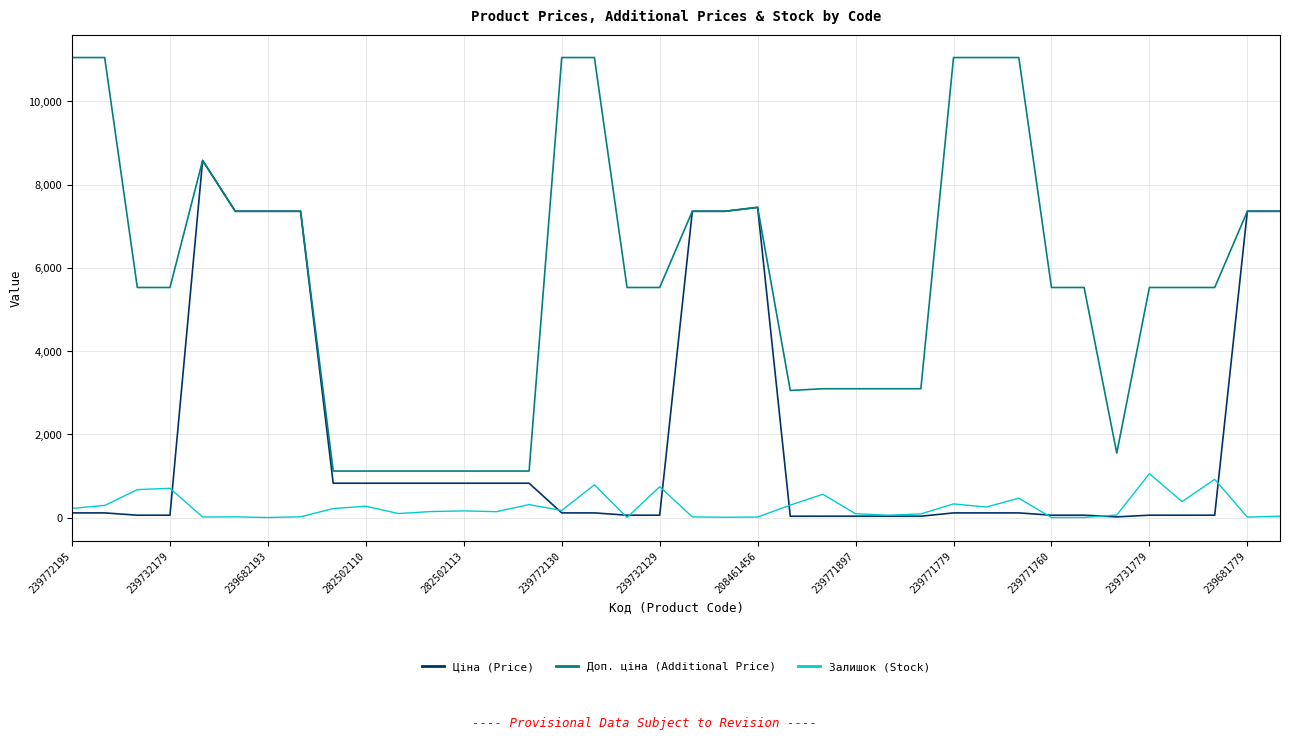

Which series has the largest total across all categories?

Доп. ціна (Additional Price)